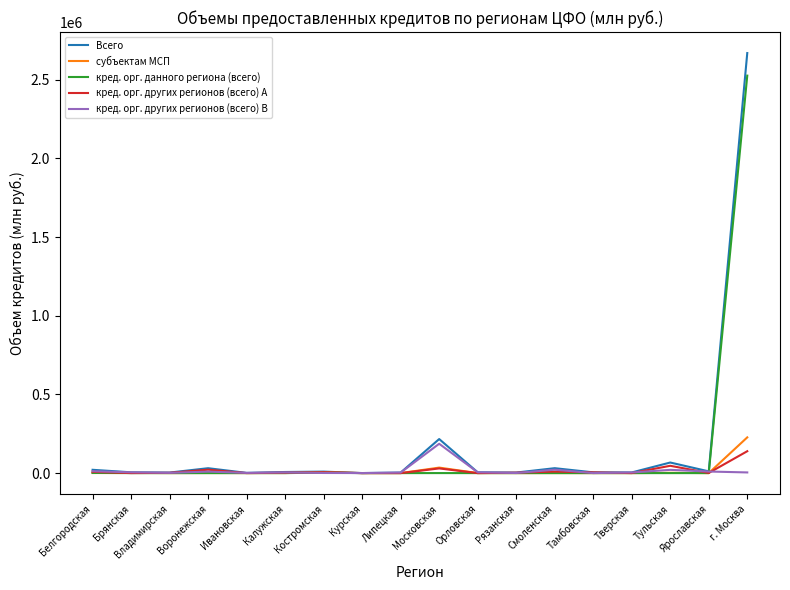

The кред. орг. данного региона (всего) series shows 867049 at Липецкая. True or false?

False